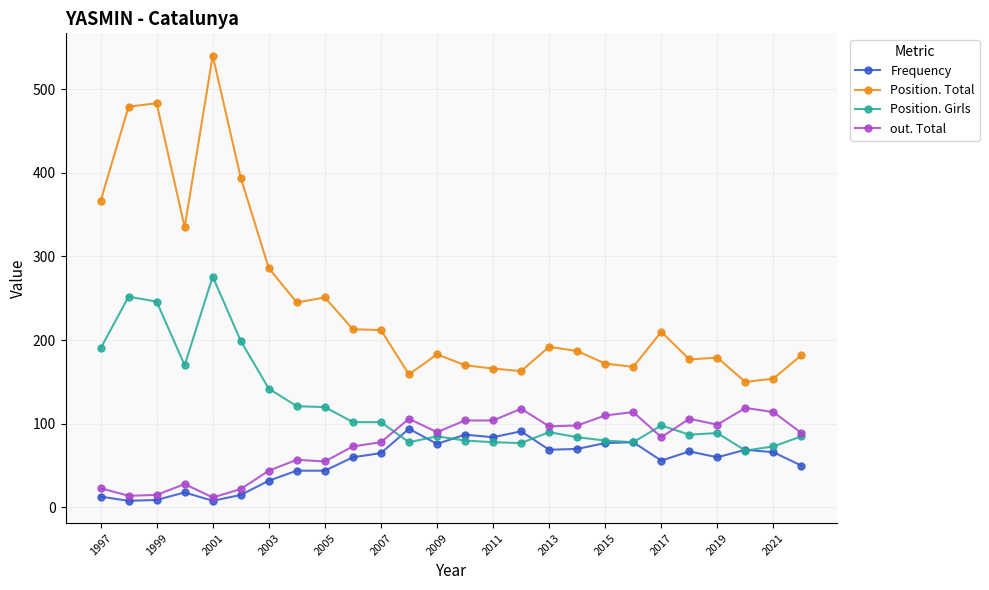

How many data points does each series have?

26